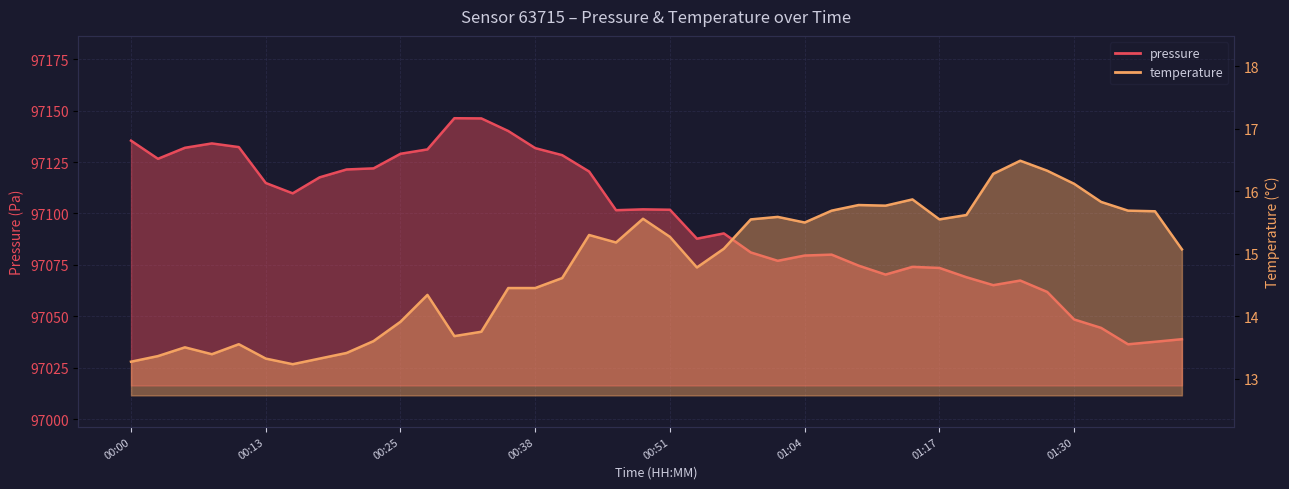

Count the number of data series in this chart.

2